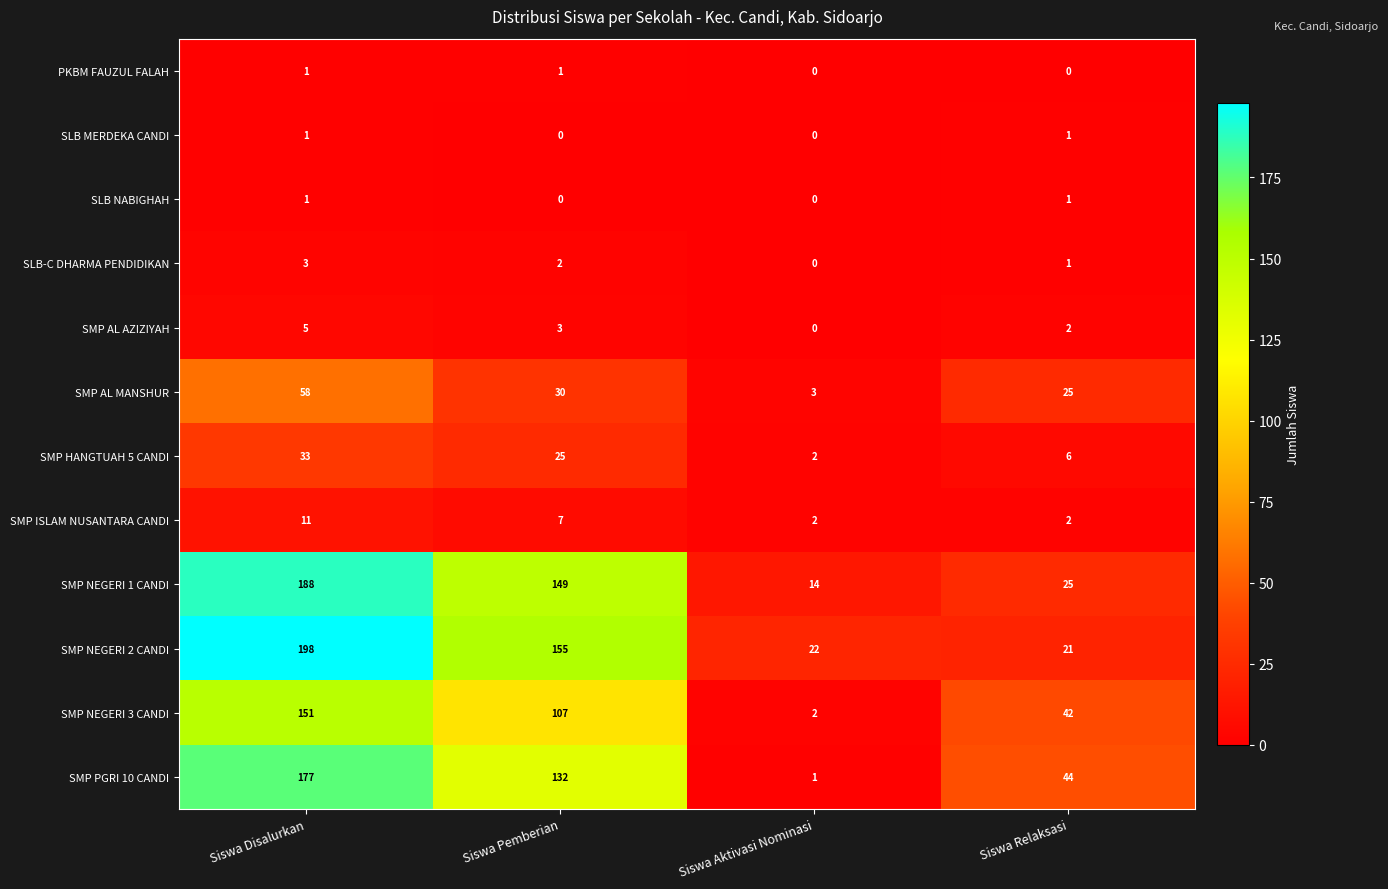

Rank the categories by SMP PGRI 10 CANDI value from highest to lowest.

Siswa Disalurkan, Siswa Pemberian, Siswa Relaksasi, Siswa Aktivasi Nominasi